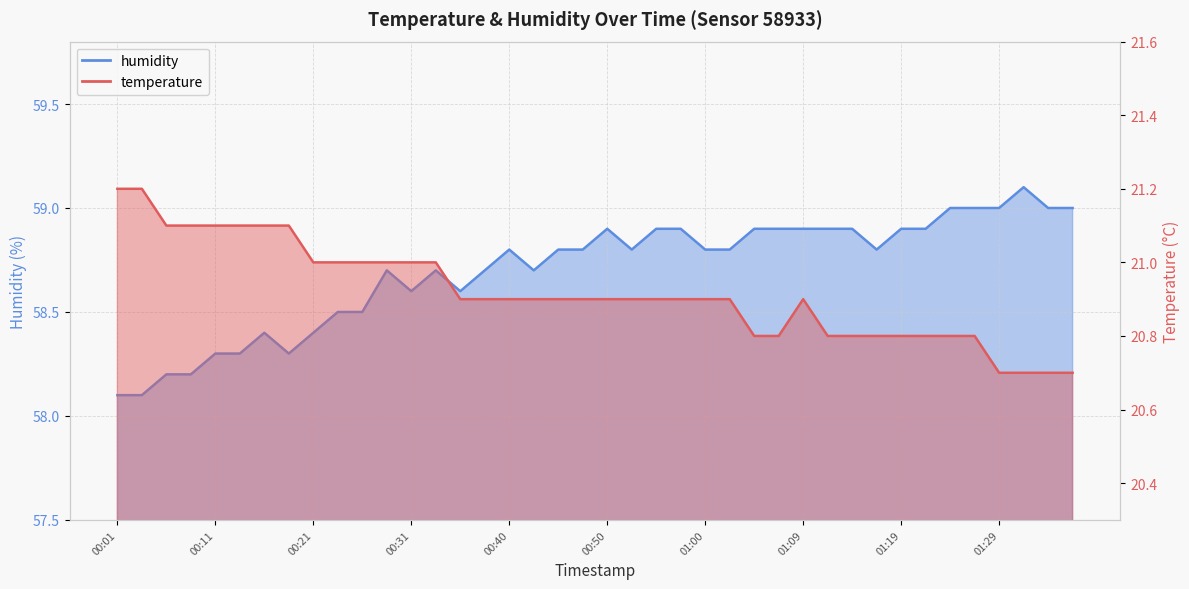

List the series in order of their overall mean, highest first.

humidity, temperature